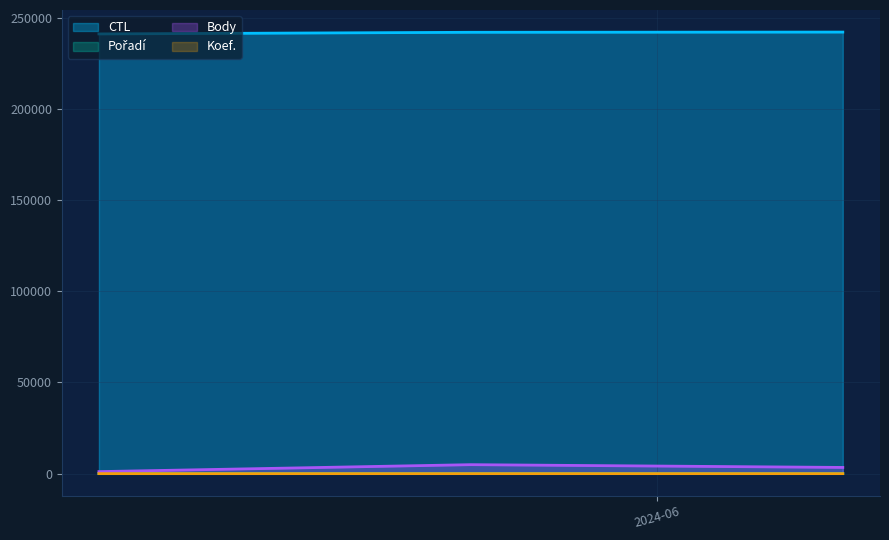

Which series has the largest total across all categories?

CTL